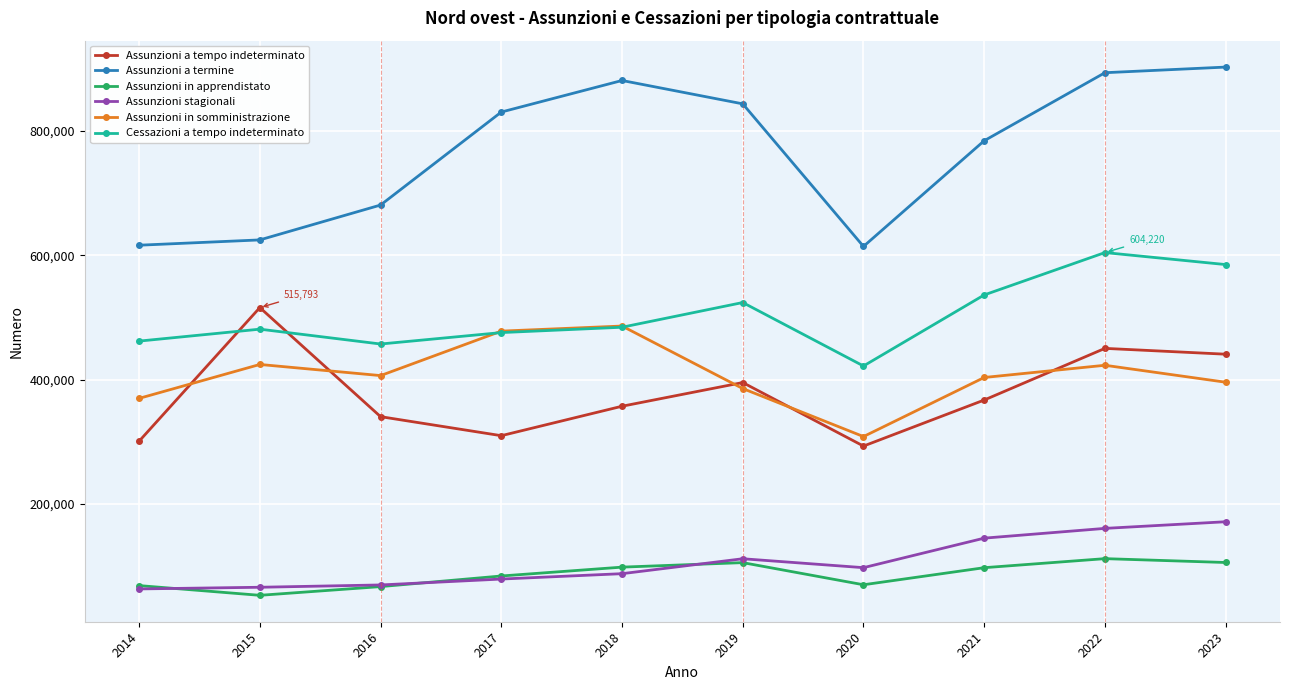

Which series has the largest total across all categories?

Assunzioni a termine